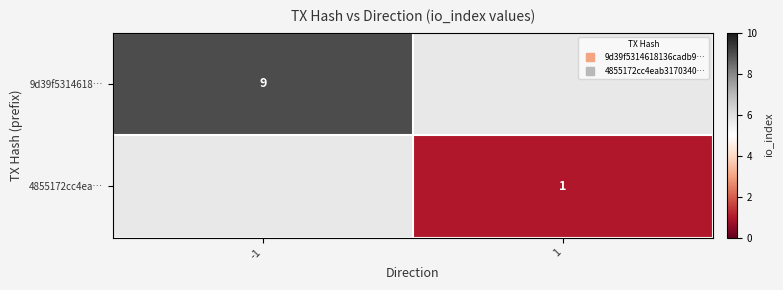

What is the maximum value for 9d39f5314618…?

9.0